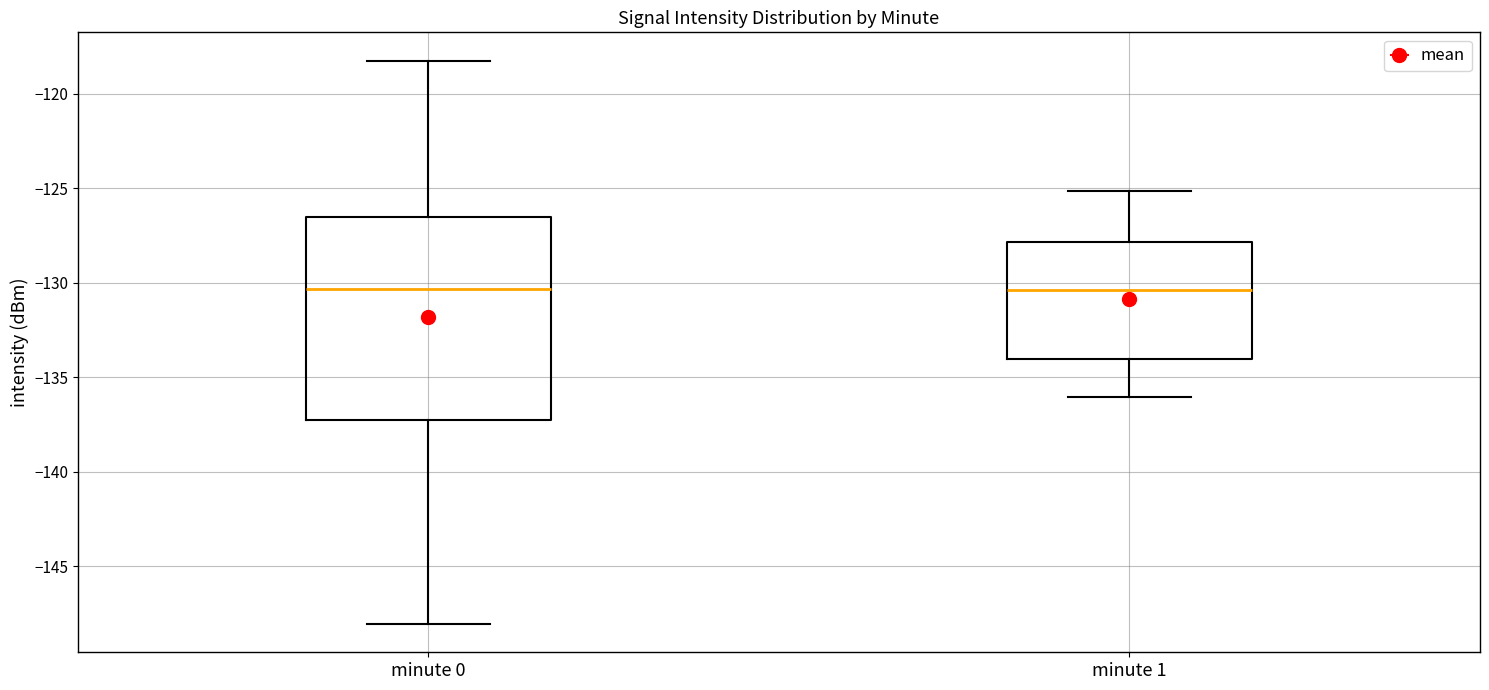

Reading left to right, transcribe this box plot: for each box, give where its median line is, the range the box spans, and where its two whiskers end, as read against the y-axis. The values are not printed on the chart, so give them approximately, as read against the axis.

minute 0: median -130.5, box -137.0 to -126.5, whiskers -148.0 to -118.0
minute 1: median -130.5, box -134.0 to -128.0, whiskers -136.0 to -125.0